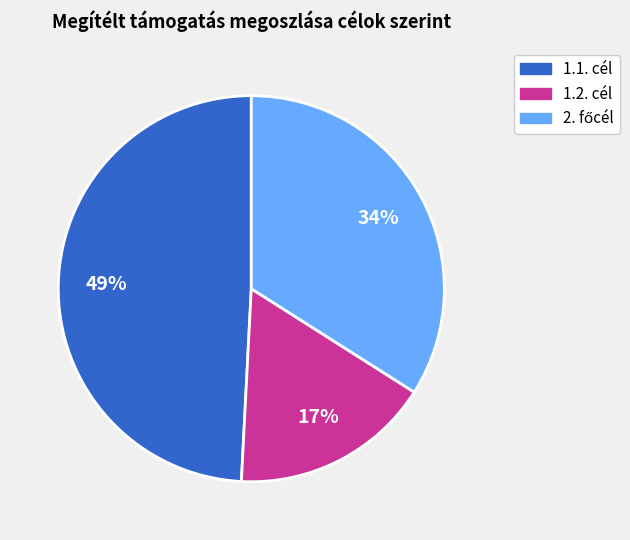

Is it true that 1.2. cél is 25% of the pie?

False